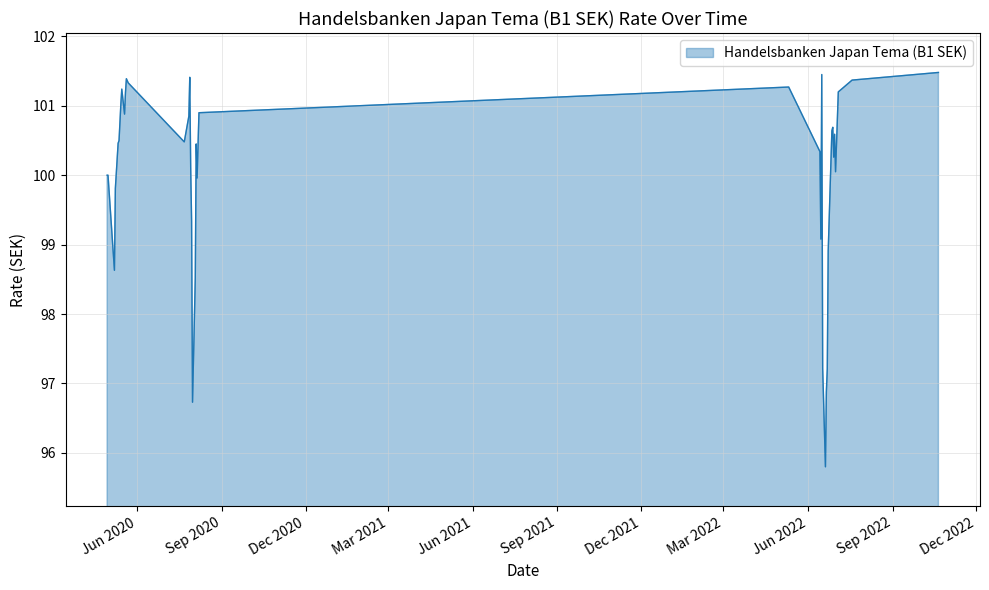

What is the maximum value shown in the chart?

101.5